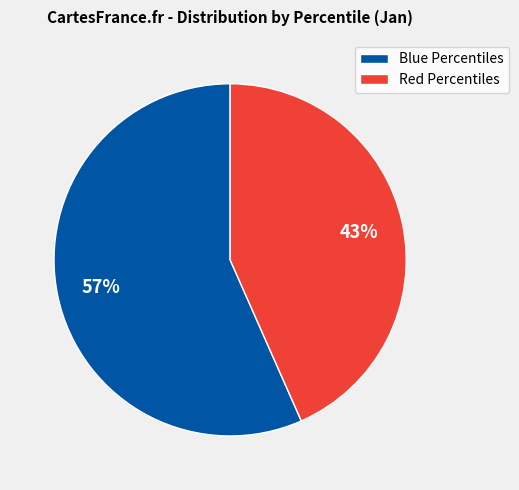

To the nearest percent, what is the average slice percentage?

50%